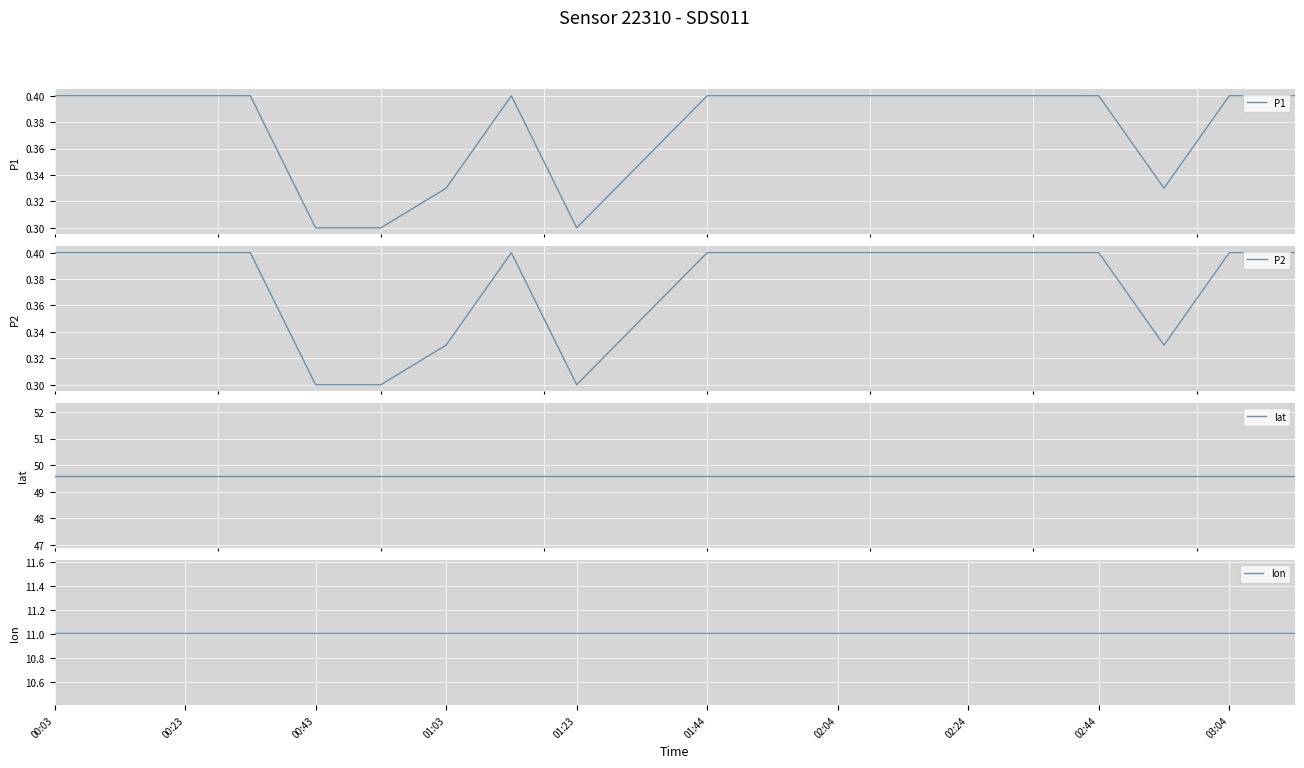

What is the highest value of the P2 series?

0.4